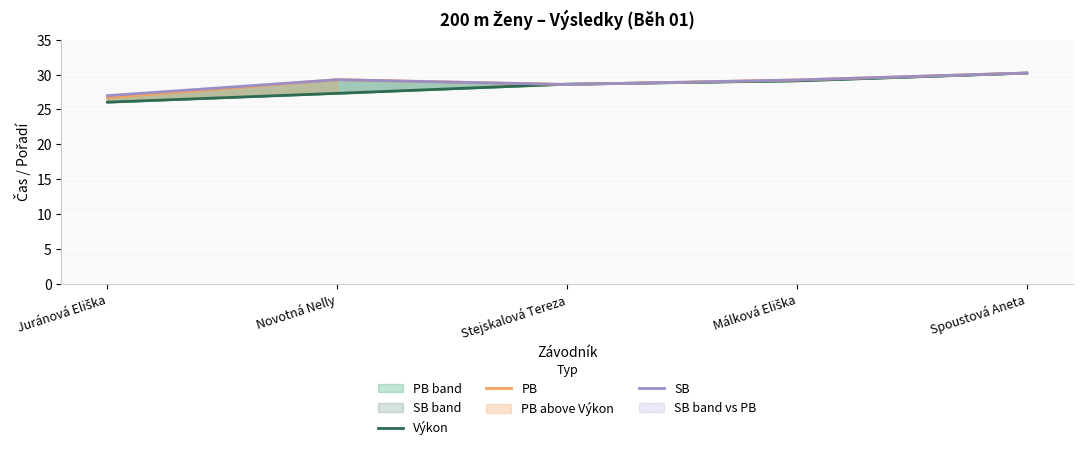

True or false: PB and SB cross at least once.

False